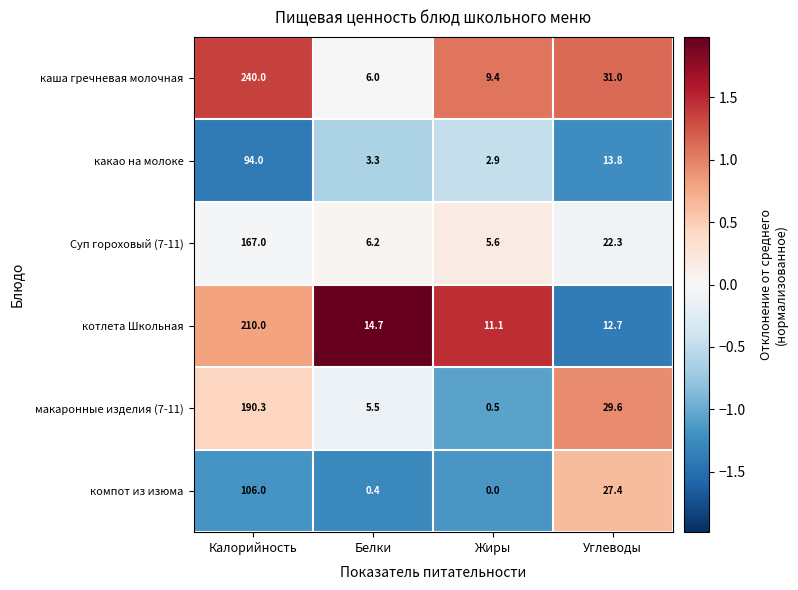

Which series has the largest range (max minus min)?

каша гречневая молочная